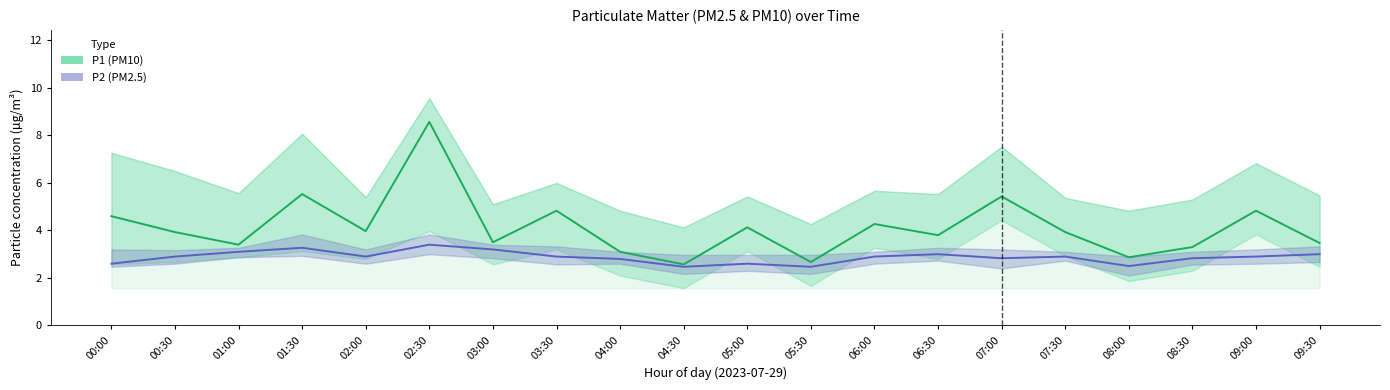

True or false: P1 (PM10) and P2 (PM2.5) cross at least once.

False